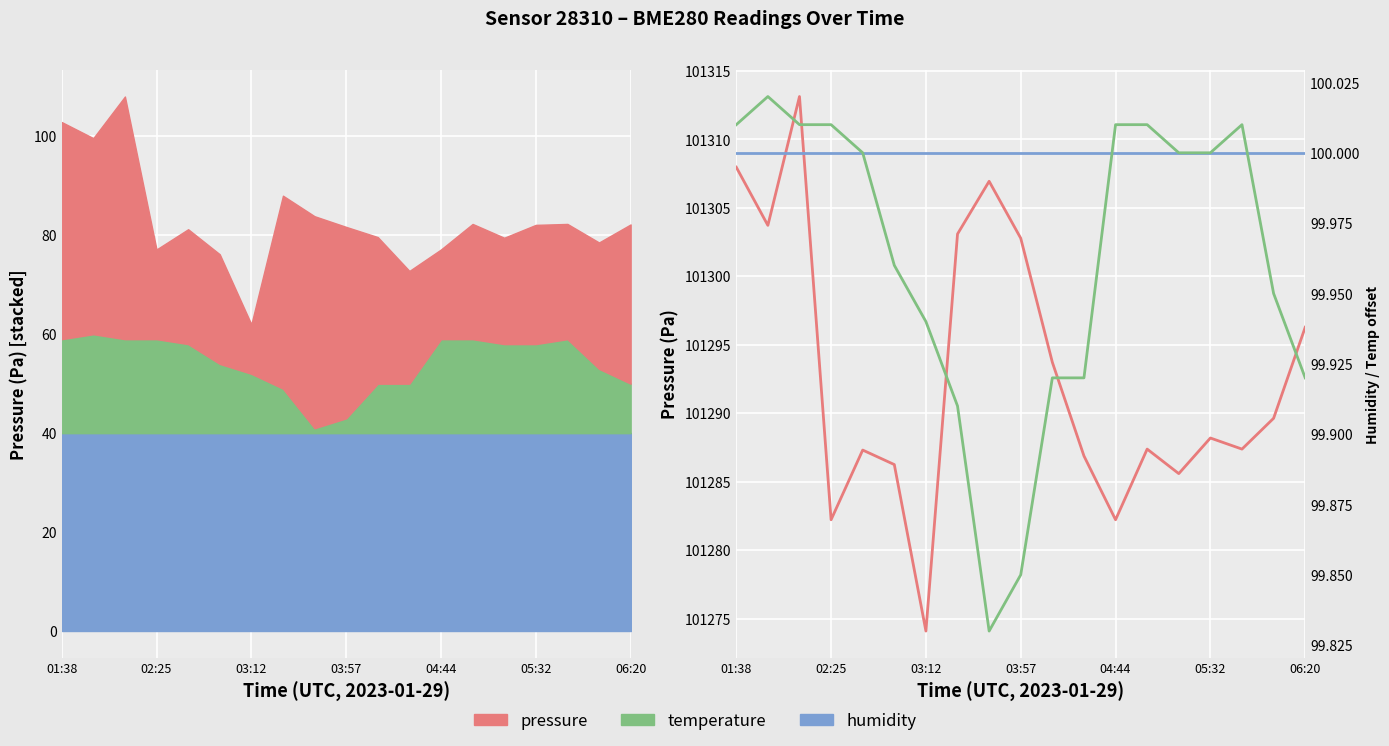

What is the maximum value for temperature (shifted)?

100.0